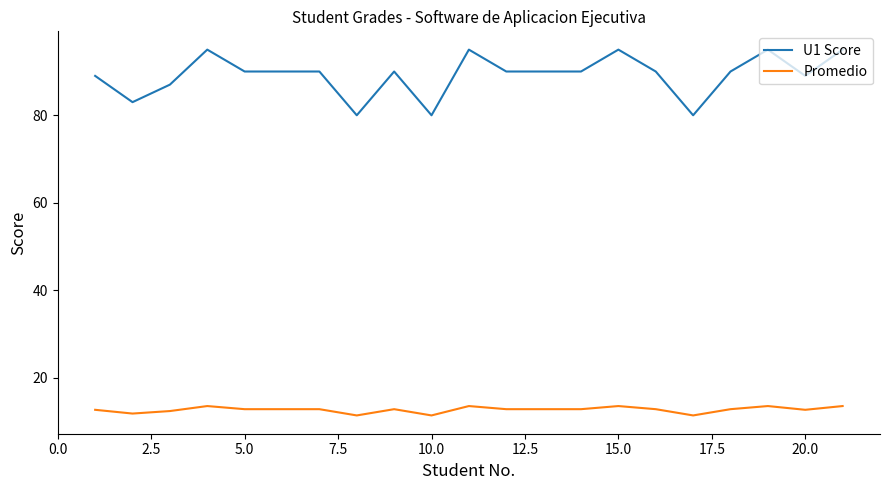

Which series has the largest total across all categories?

U1 Score